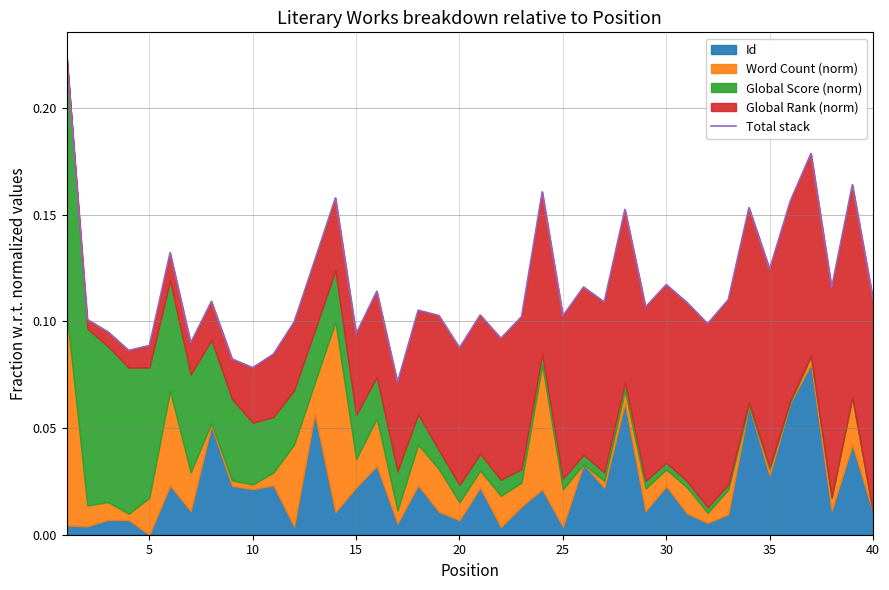

Does the chart display data point markers on the line(s)?

No